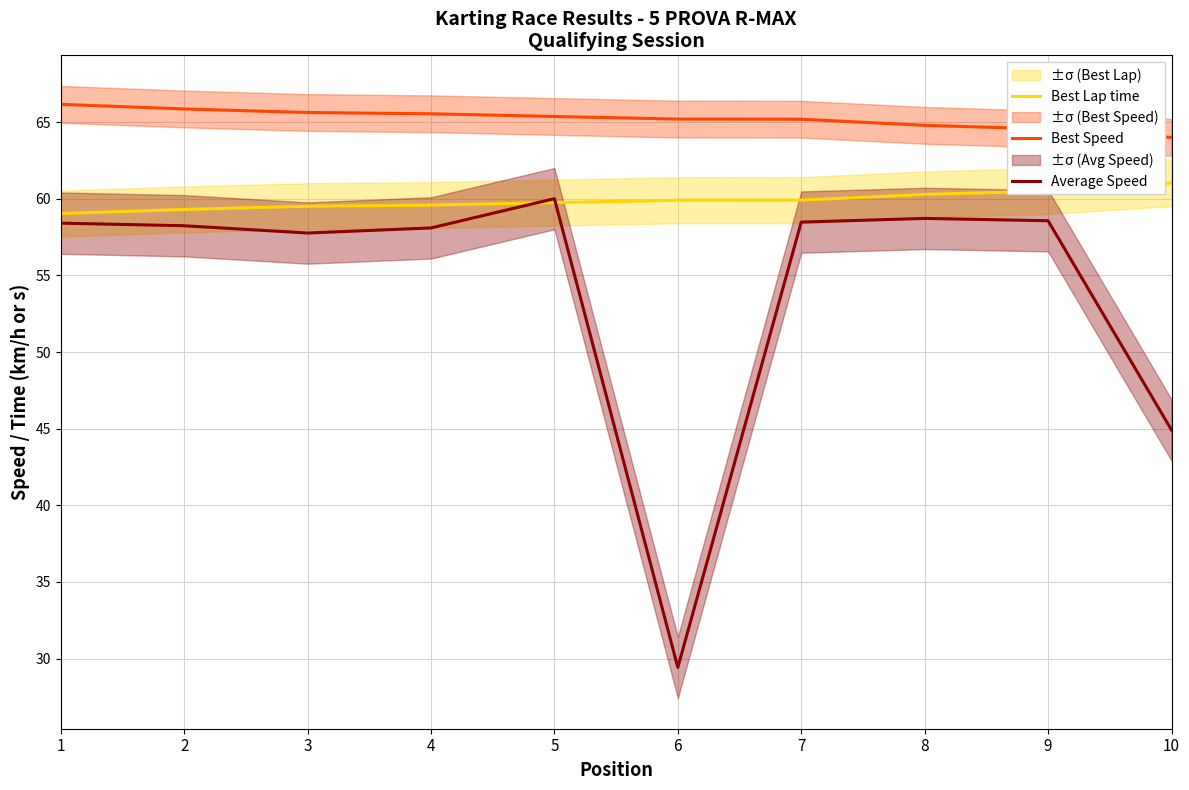

At which category does Average Speed reach its first local peak?

5